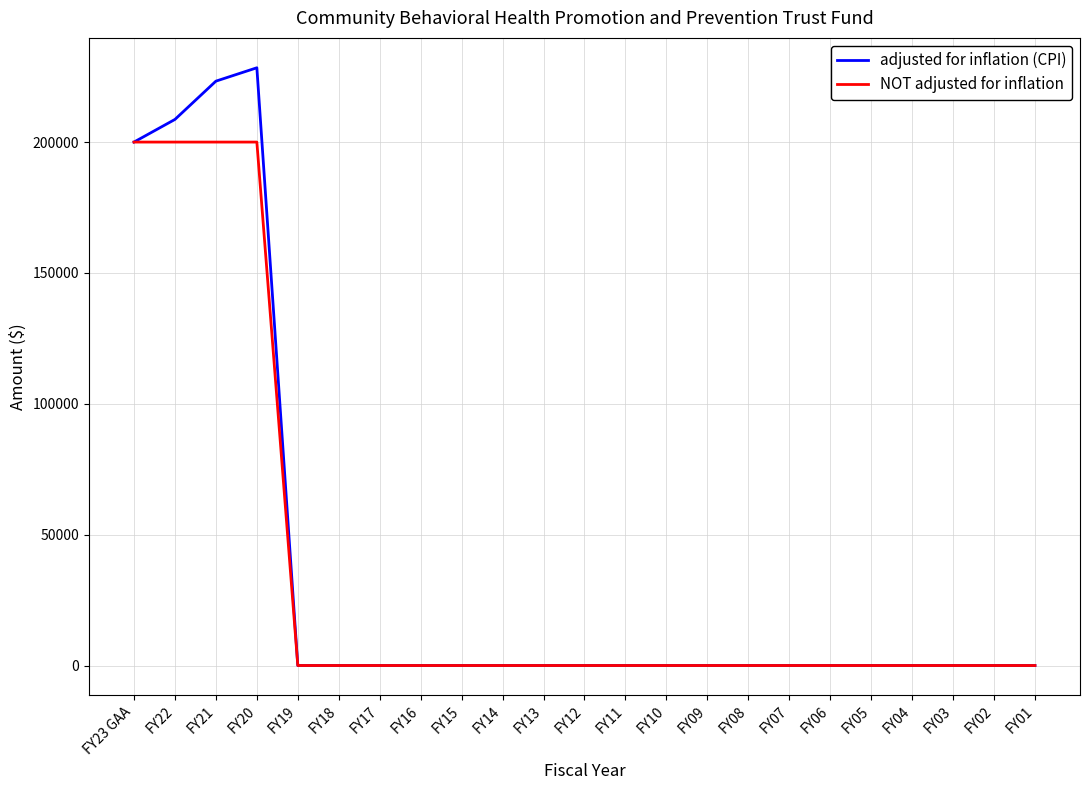

What is the difference between the maximum and minimum values in the NOT adjusted for inflation series?

200000